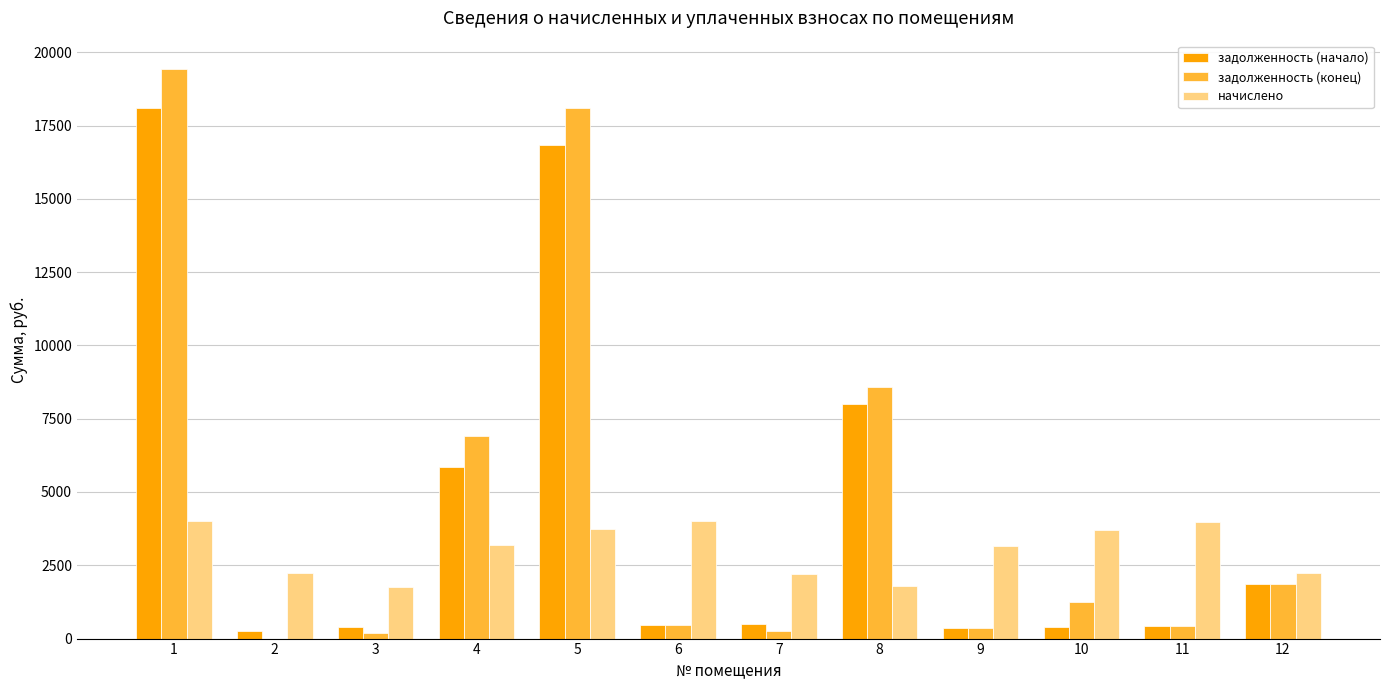

Between 1 and 9, which series saw the biggest shift?

задолженность (конец)